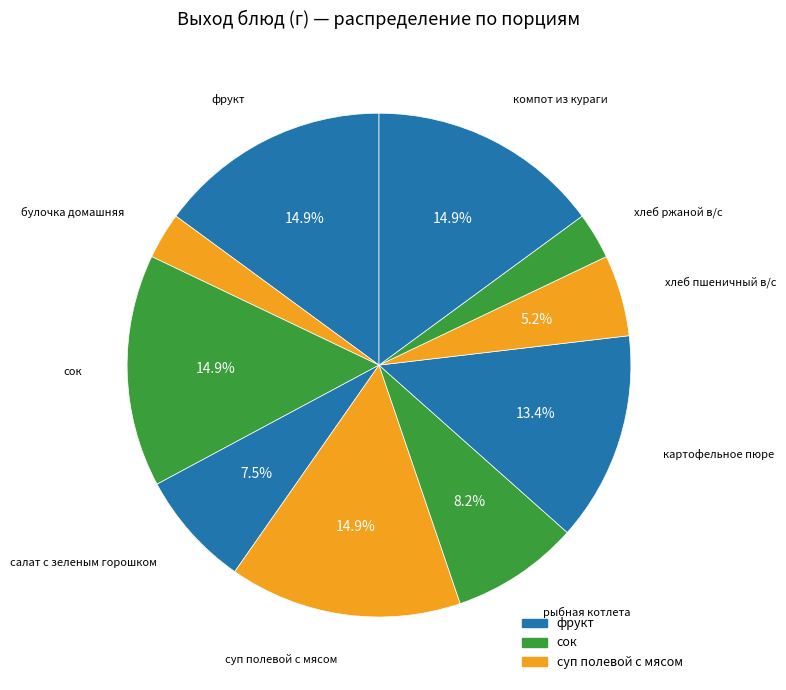

Which category has the biggest portion of the pie?

фрукт